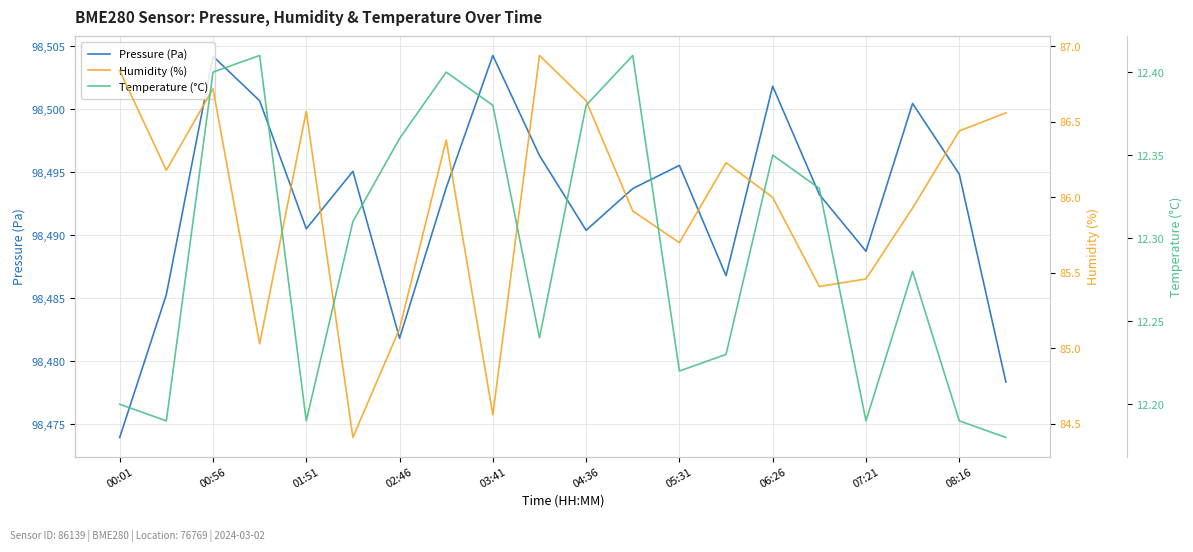

What are all the series names shown in the legend?

Pressure (Pa), Humidity (%), Temperature (°C)